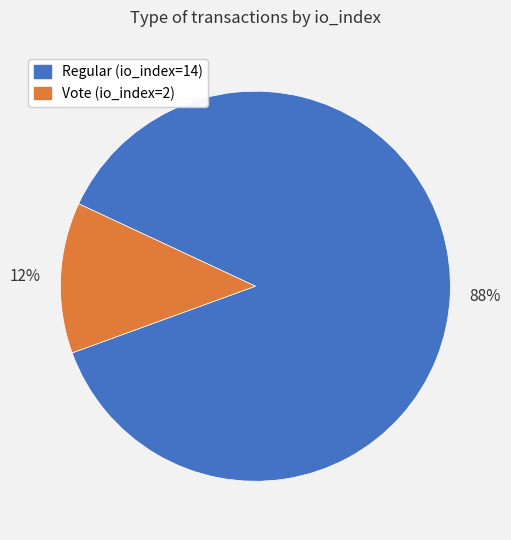

To the nearest percent, what is the combined percentage of Vote (io_index=2) and Regular (io_index=14)?

100%